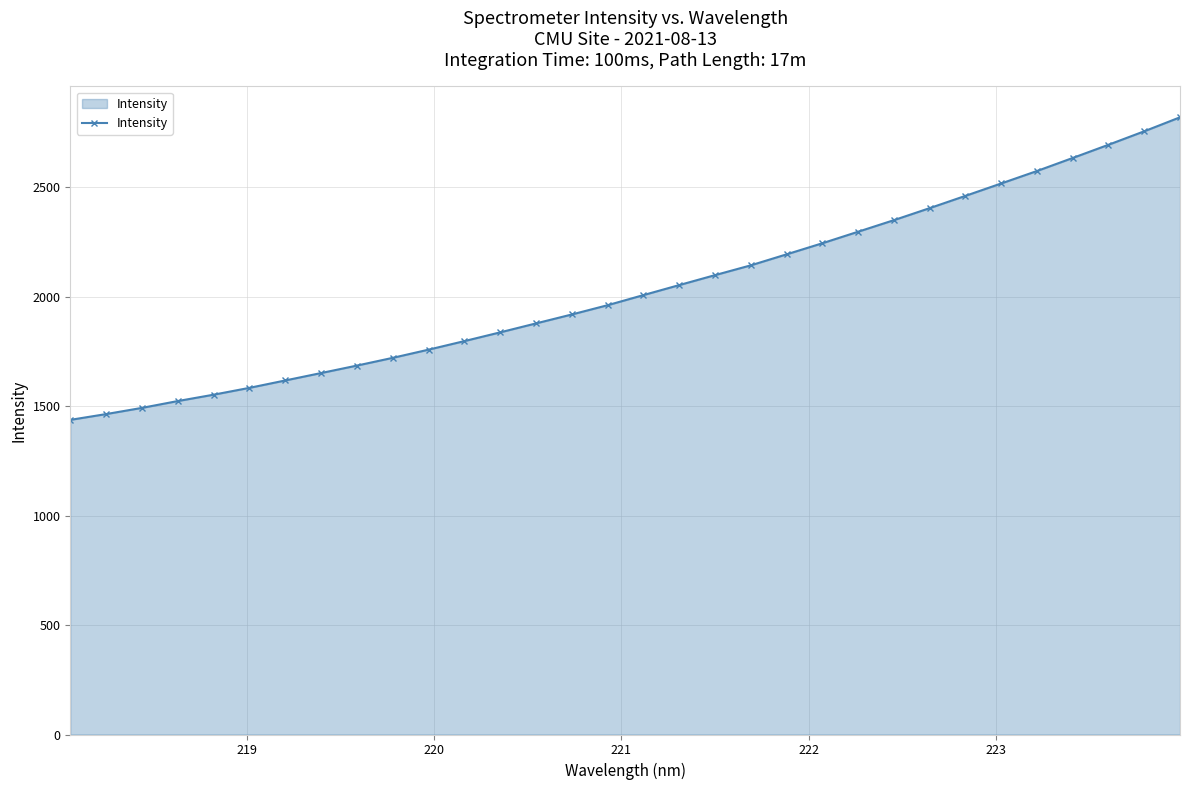

What is the difference between the maximum and minimum values?

1382.1